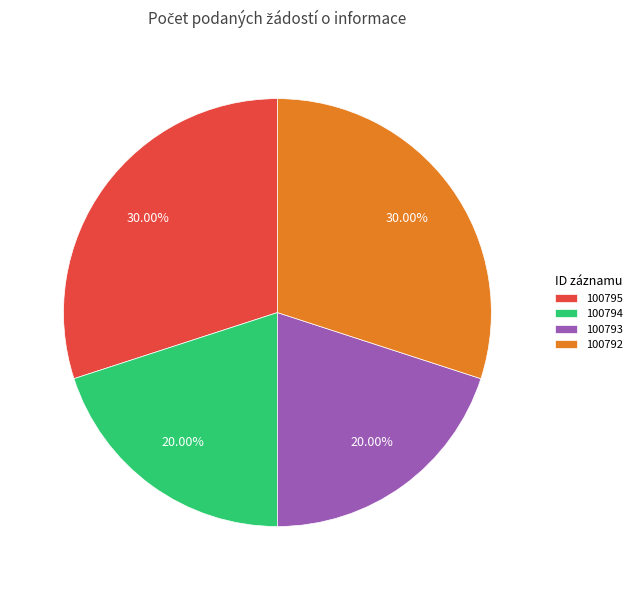

To the nearest percent, what is the combined percentage of 100794 and 100792?

50%